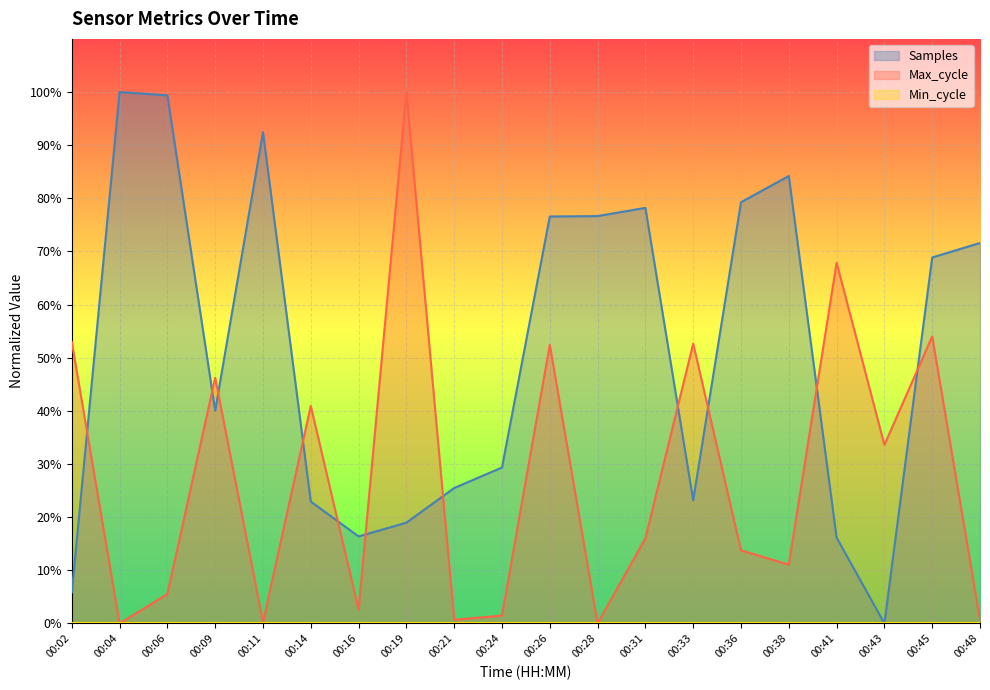

Where do Samples and Max_cycle first cross each other?

00:02 and 00:04